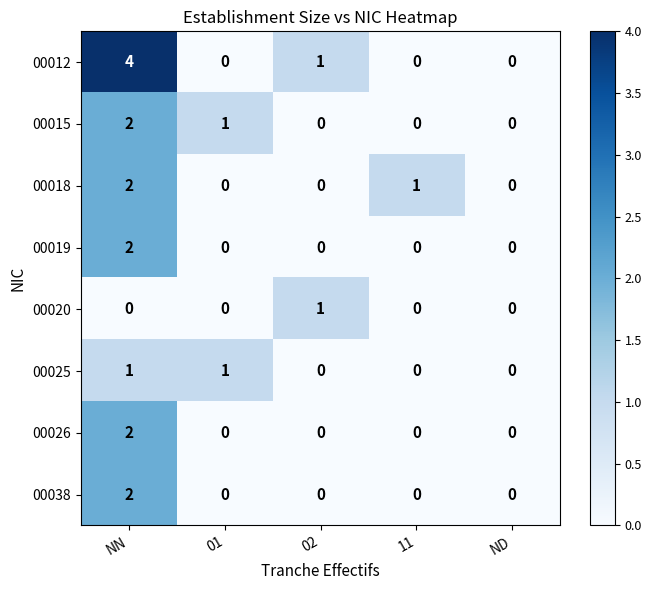

Between NN and ND, which series saw the biggest shift?

00012